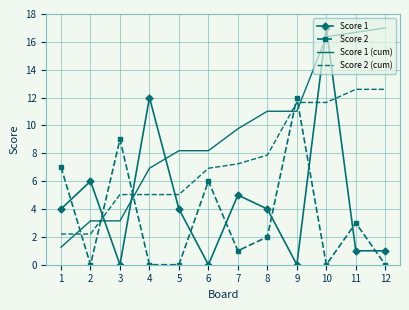

Reading left to right, extract all data points from this chart.

Score 1: 1=4.0	2=6.0	3=0.0	4=12.0	5=4.0	6=0.0	7=5.0	8=4.0	9=0.0	10=17.0	11=1.0	12=1.0
Score 2: 1=7.0	2=0.0	3=9.0	4=0.0	5=0.0	6=6.0	7=1.0	8=2.0	9=12.0	10=0.0	11=3.0	12=0.0
Score 1 (cum): 1=1.3	2=3.1	3=3.1	4=6.9	5=8.2	6=8.2	7=9.8	8=11.0	9=11.0	10=16.4	11=16.7	12=17.0
Score 2 (cum): 1=2.2	2=2.2	3=5.0	4=5.0	5=5.0	6=6.9	7=7.2	8=7.9	9=11.6	10=11.6	11=12.6	12=12.6